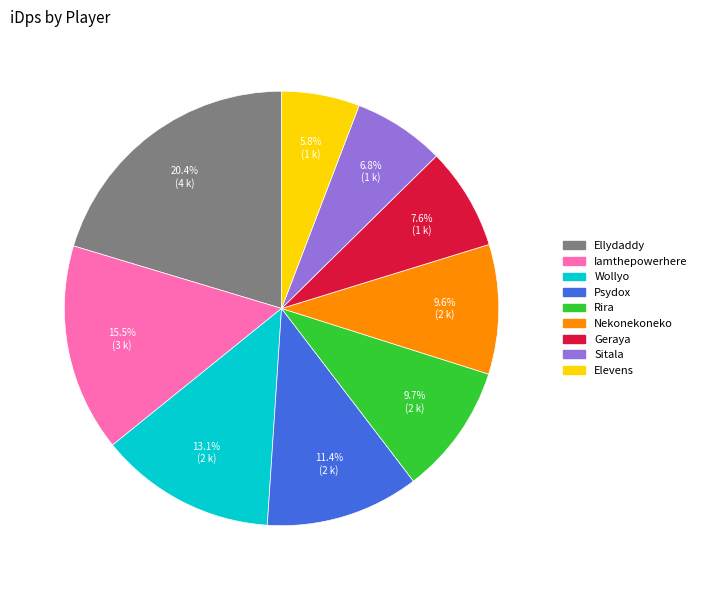

What is the largest slice in the pie chart?

Ellydaddy